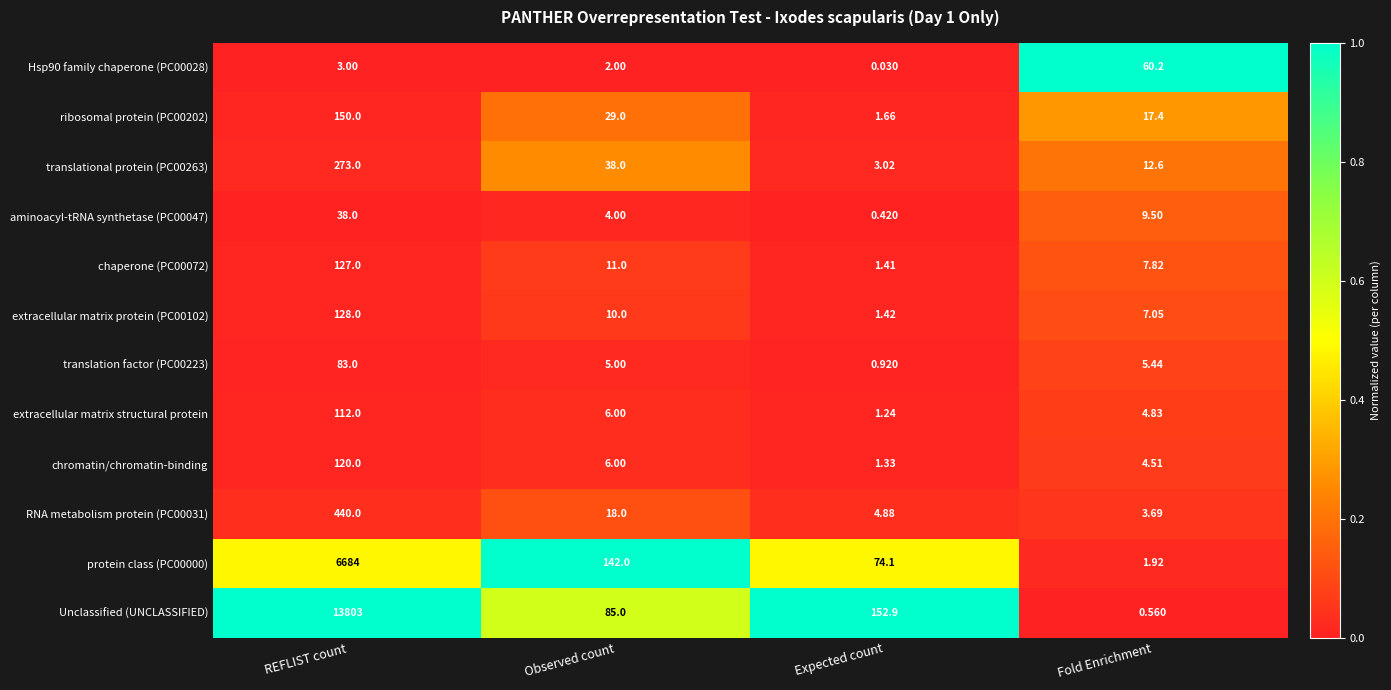

Which series changed the most between REFLIST count and Fold Enrichment?

Unclassified (UNCLASSIFIED)